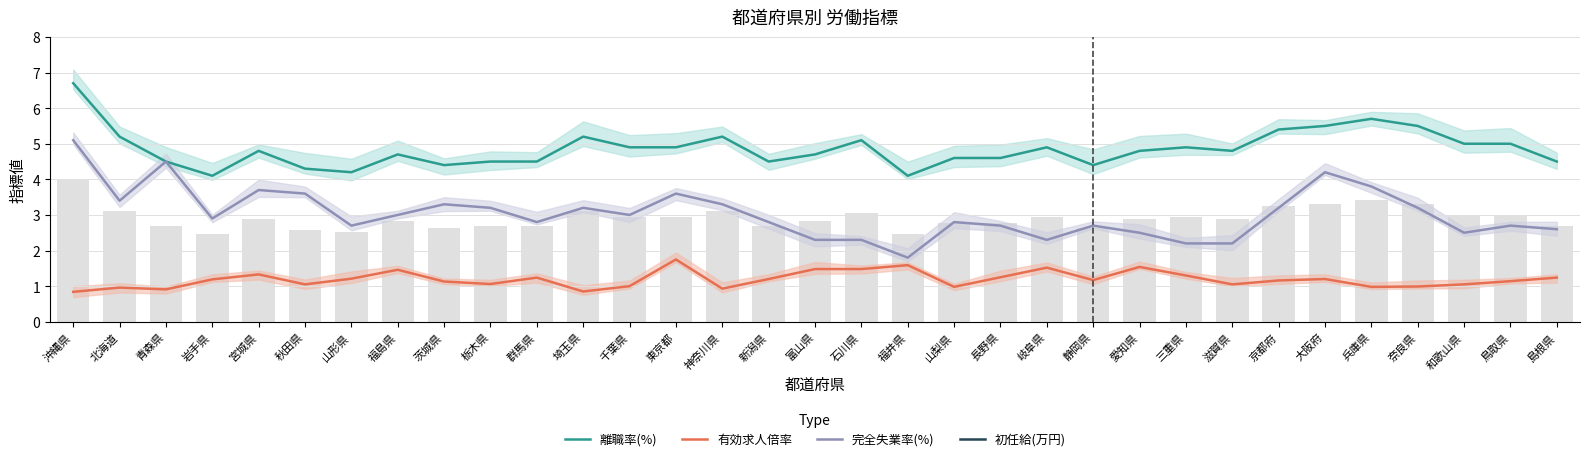

Is it true that 離職率(%) equals 7.0 at 岐阜県?

False